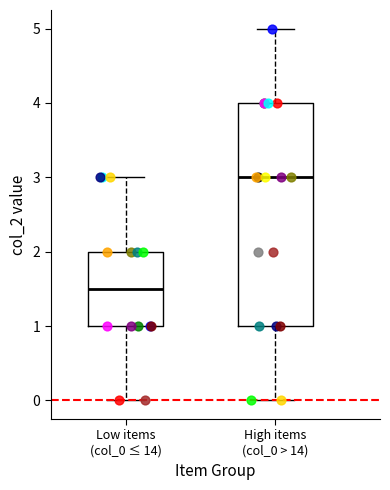

Which box's median line is the highest?

High items (col_0 > 14)